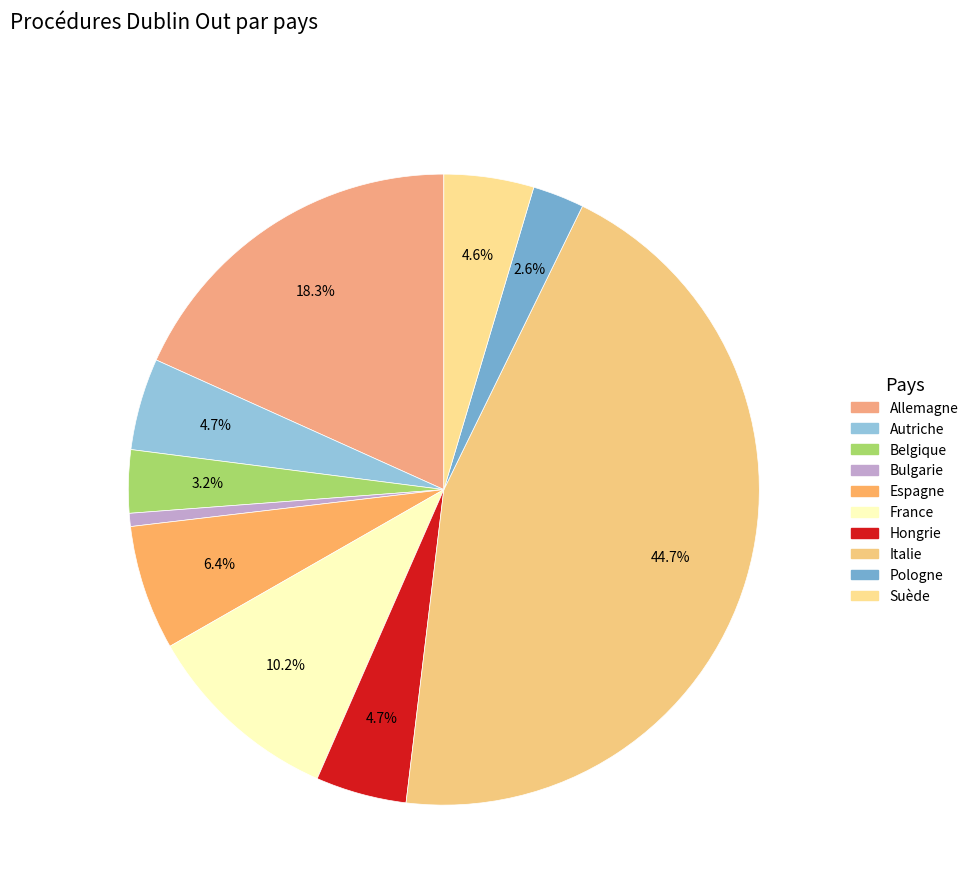

Approximately how many times larger is the value at Belgique compared to Suède?

0.7